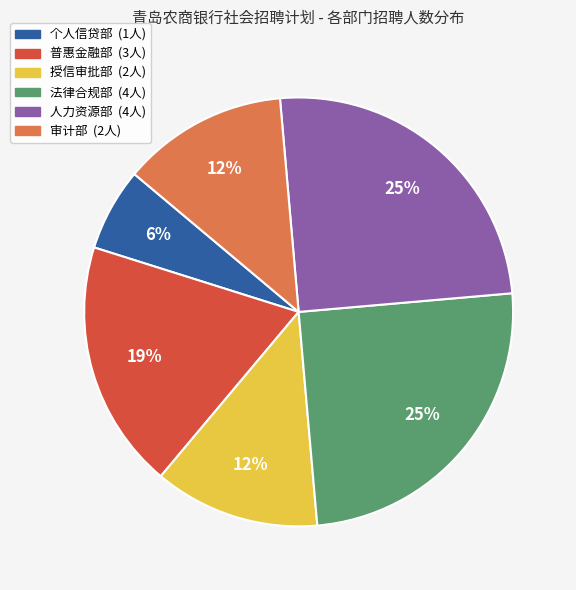

To the nearest percent, what is the average slice percentage?

17%